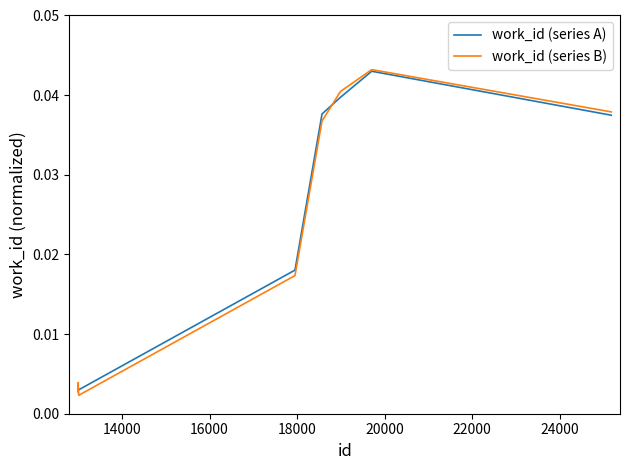

Which series has the largest range (max minus min)?

work_id (series B)